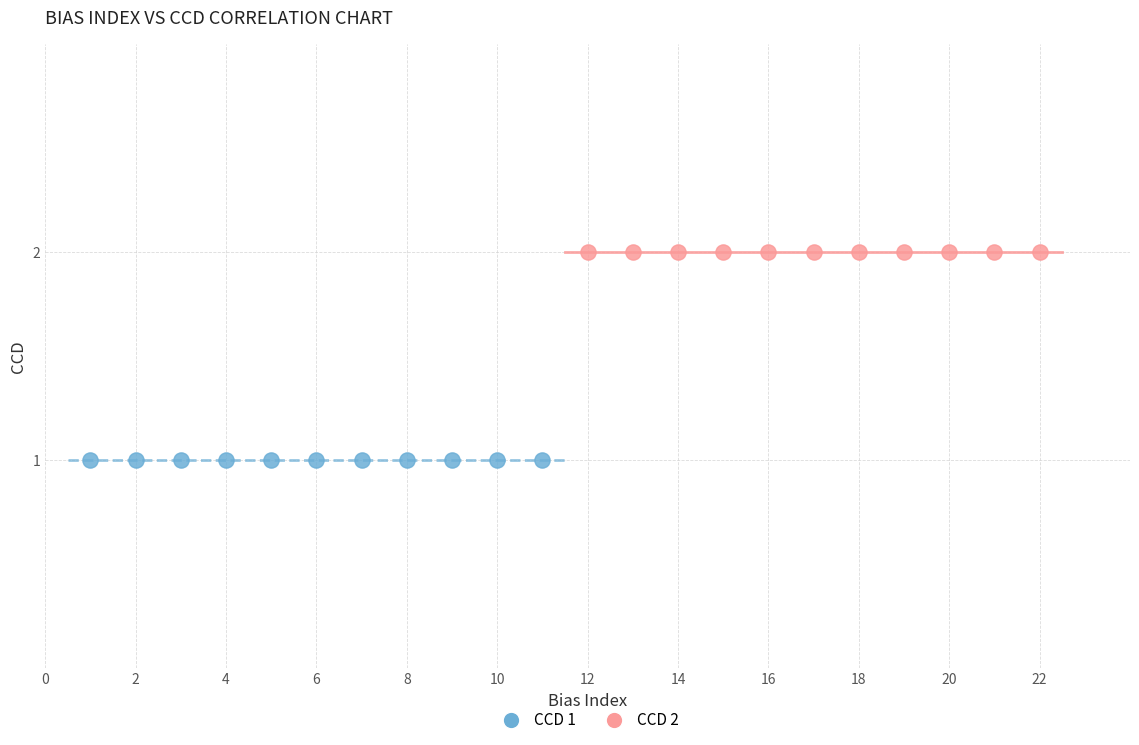

Which series contains the lowest Y value?

CCD 1